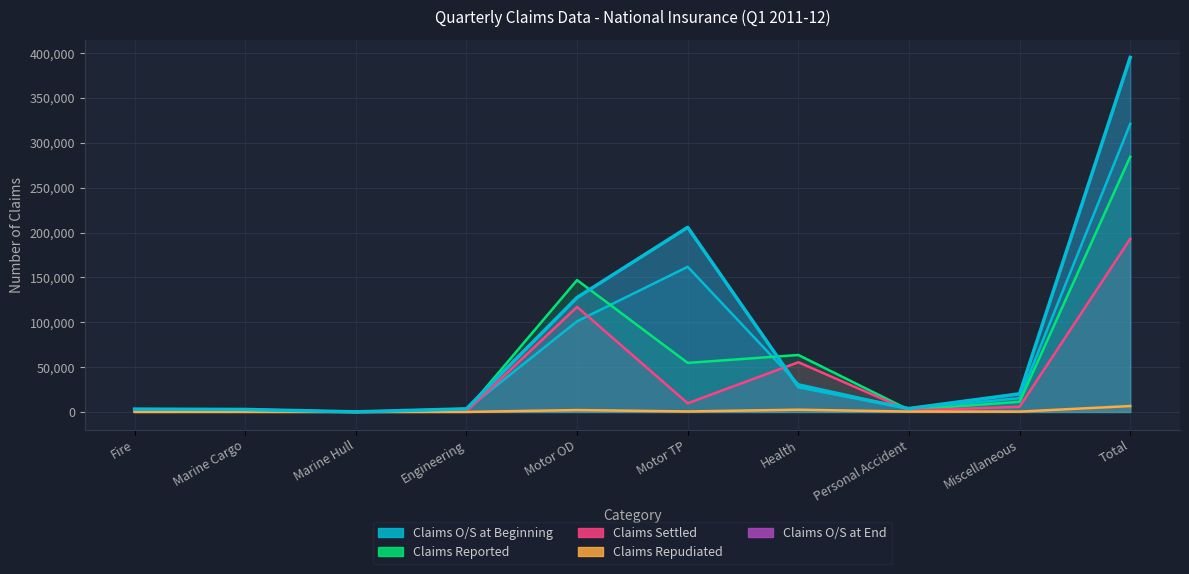

True or false: Claims Repudiated has more than 1 points higher than both neighbors.

True